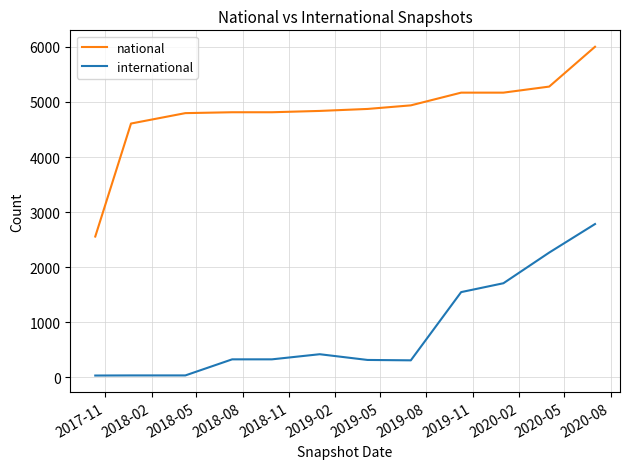

Which series has the largest total across all categories?

national